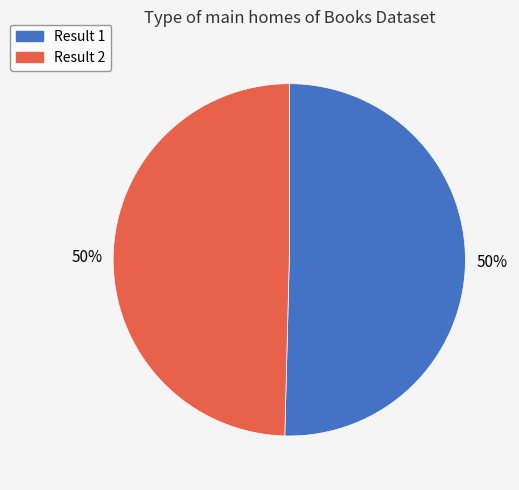

To the nearest percent, what is the average slice percentage?

50%